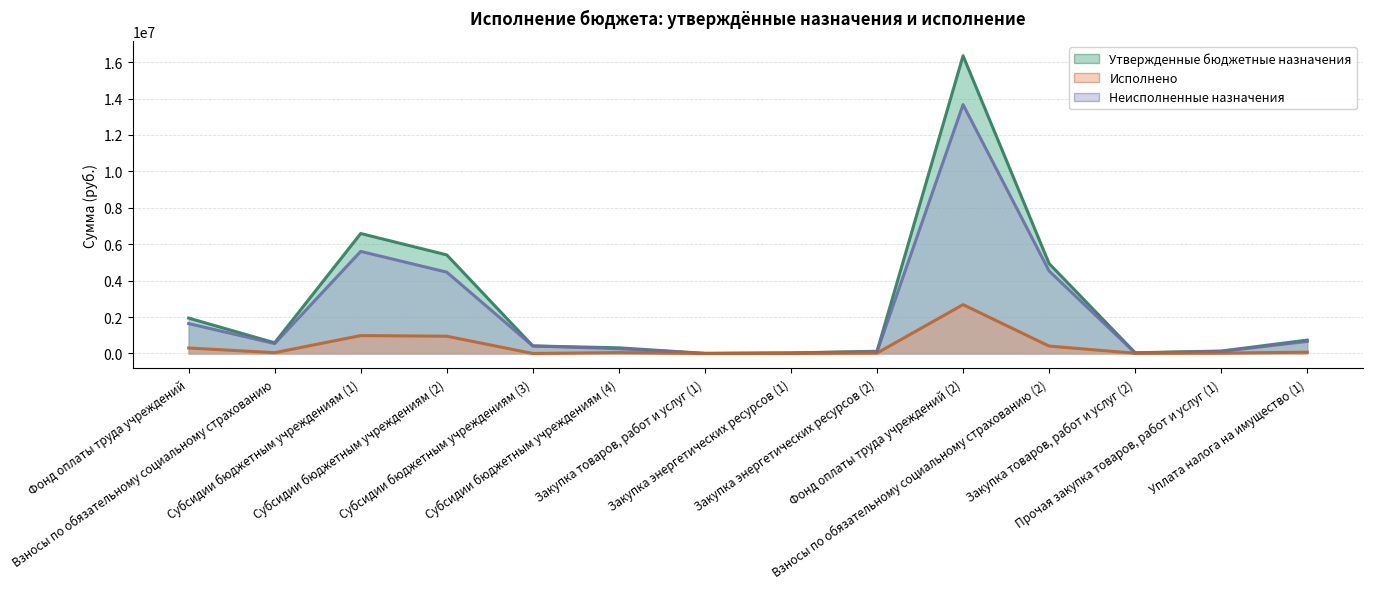

How many categories are shown in the chart?

14